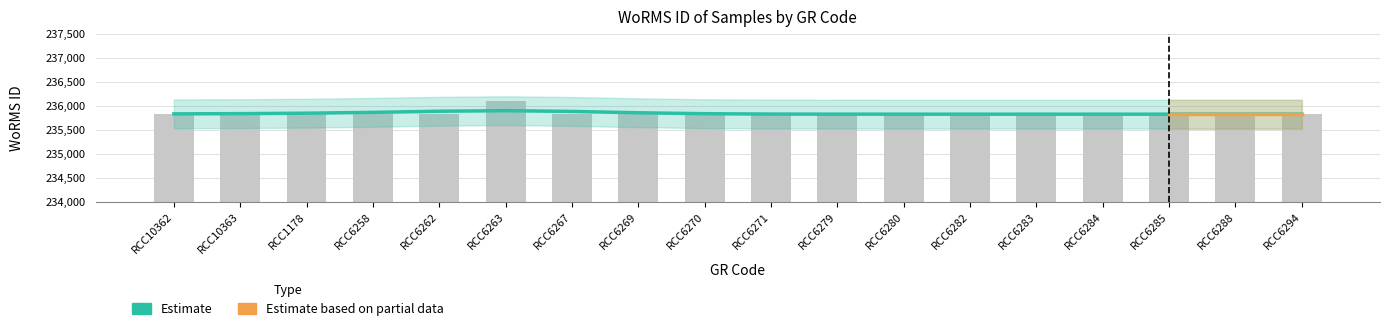

What is the difference between the maximum and minimum values?

267